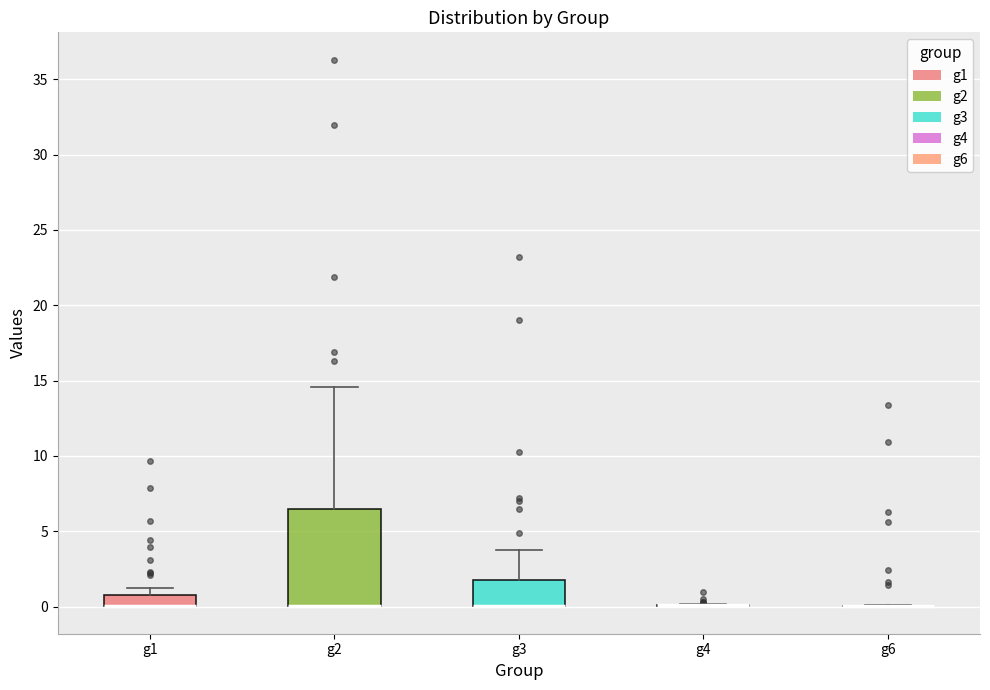

Which box is the tallest, from its lower edge to its upper edge?

g2